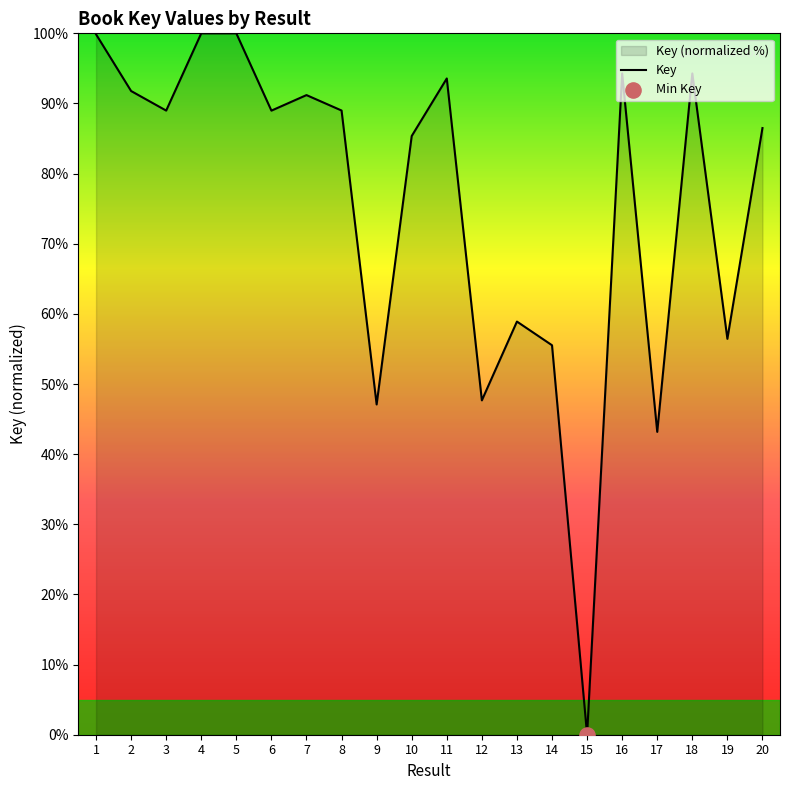

What is the change in value from 2 to 12?

-44.1